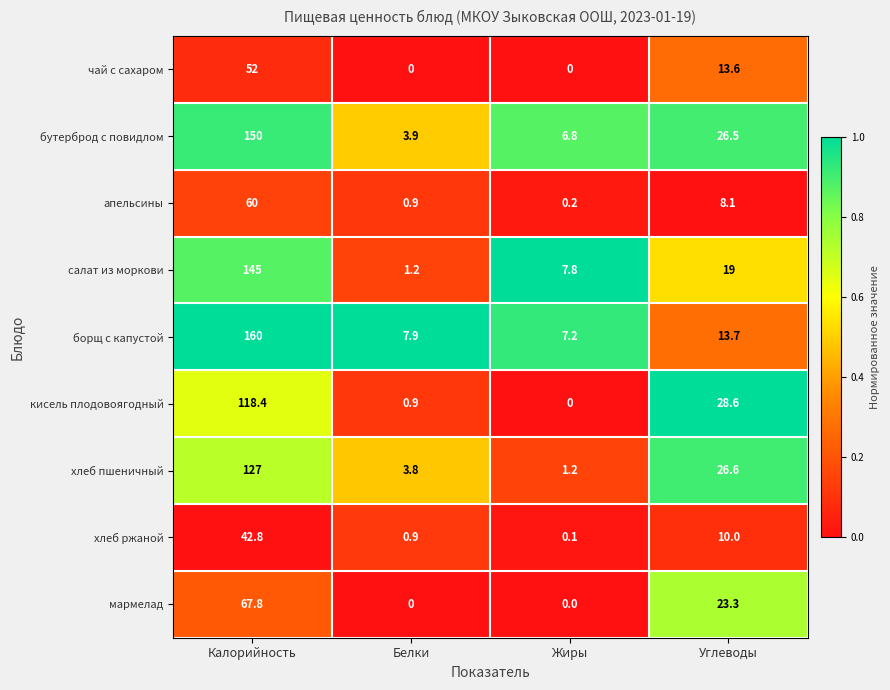

List the series in order of their peak value, lowest first.

хлеб ржаной, чай с сахаром, апельсины, мармелад, кисель плодовоягодный, хлеб пшеничный, салат из моркови, бутерброд с повидлом, борщ с капустой